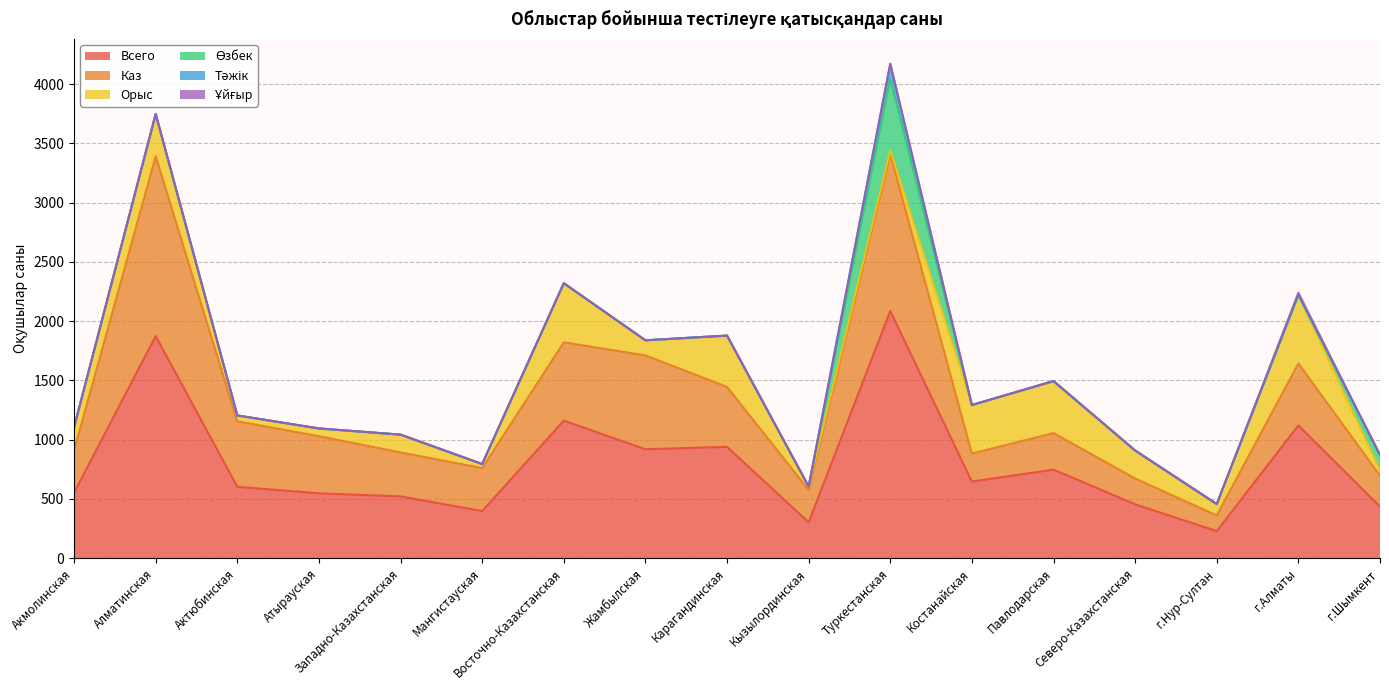

Reading left to right, transcribe all the data shown in this chart.

Всего: 552	1874	602	547	521	397	1160	919	939	302	2086	646	747	454	228	1120	435
Каз: 358	1518	553	482	371	363	661	792	506	274	1325	237	308	218	132	523	261
Орыс: 194	356	49	65	150	34	499	127	433	28	32	409	439	236	96	577	41
Өзбек: 0	0	0	0	0	0	0	0	0	0	605	0	0	0	0	0	133
Тәжік: 0	0	0	0	0	0	0	0	0	0	124	0	0	0	0	0	0
Ұйғыр: 0	0	0	0	0	0	0	0	0	0	0	0	0	0	0	20	0